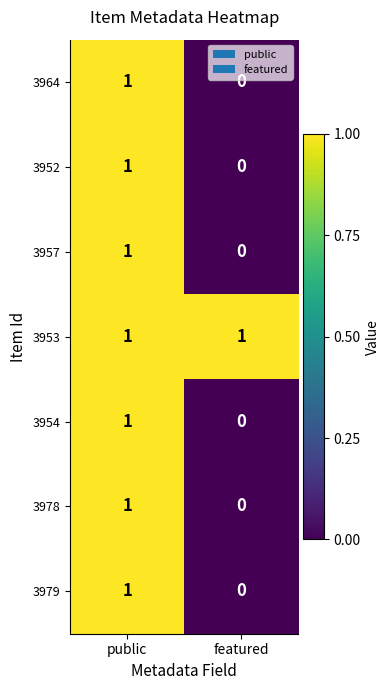

At which category is the sum across all series the highest?

public